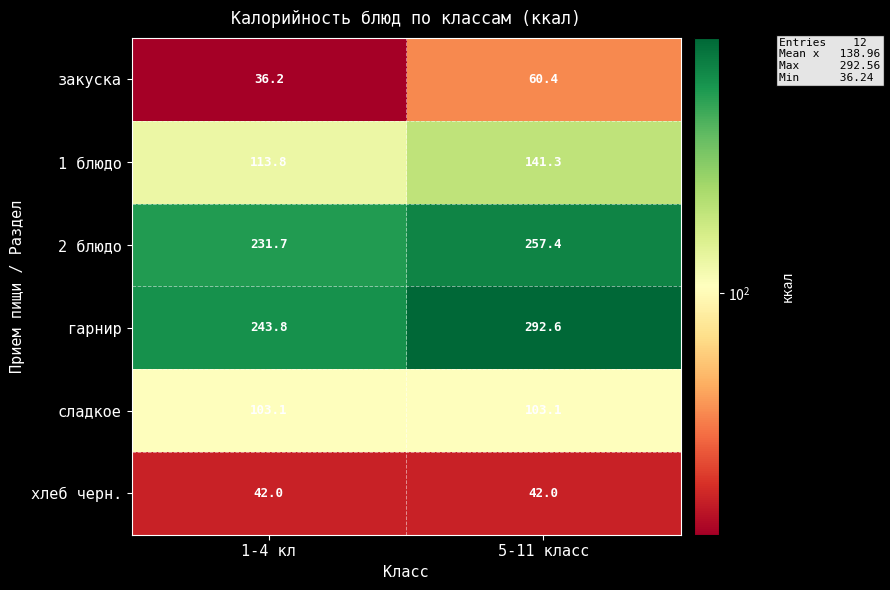

Is it true that хлеб черн. equals 42.0 at 1-4 кл?

True